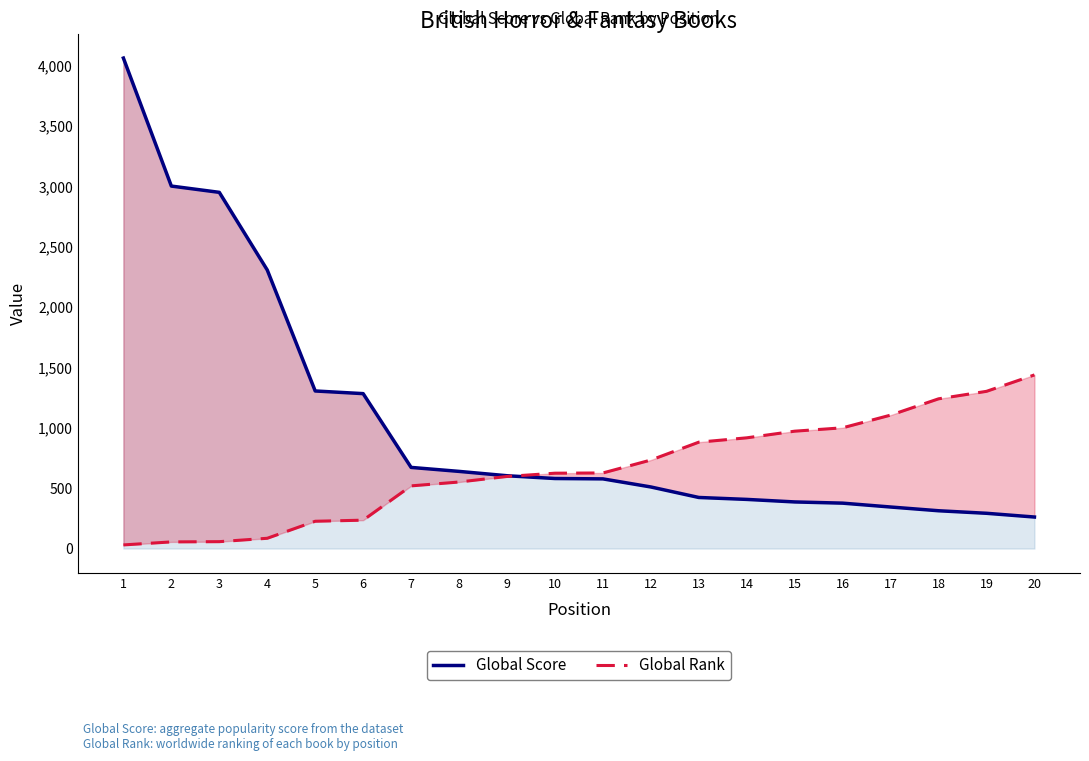

Rank the series at 17 from lowest to highest value.

Global Score, Global Rank